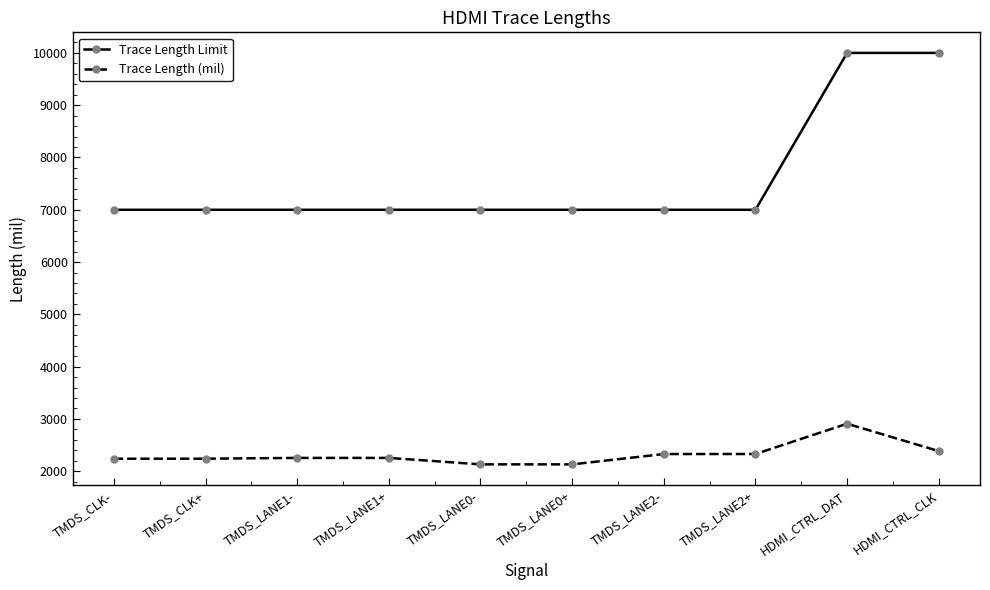

Which series has the largest total across all categories?

Trace Length Limit